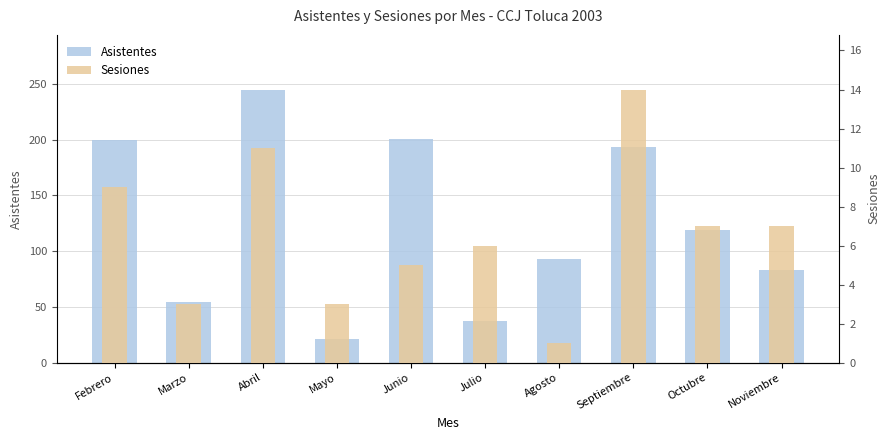

Rank the series at Abril from highest to lowest value.

Asistentes, Sesiones